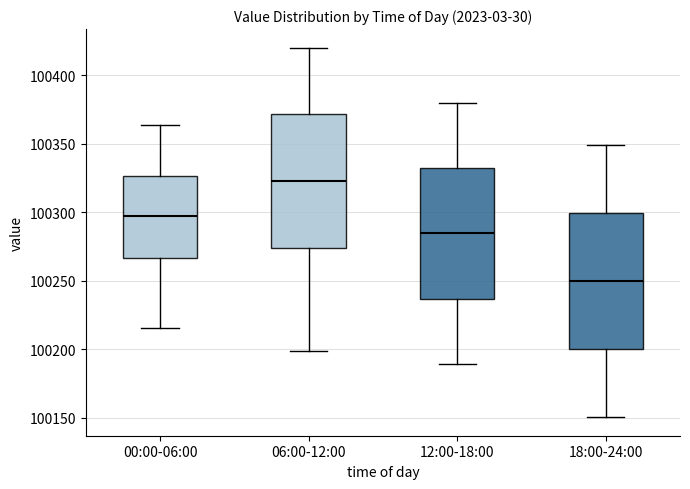

Reading left to right, transcribe this box plot: for each box, give where its median line is, the range the box spans, and where its two whiskers end, as read against the y-axis. The values are not printed on the chart, so give them approximately, as read against the axis.

00:00-06:00: median 100295, box 100265 to 100325, whiskers 100215 to 100365
06:00-12:00: median 100325, box 100275 to 100370, whiskers 100200 to 100420
12:00-18:00: median 100285, box 100235 to 100330, whiskers 100190 to 100380
18:00-24:00: median 100250, box 100200 to 100300, whiskers 100150 to 100350